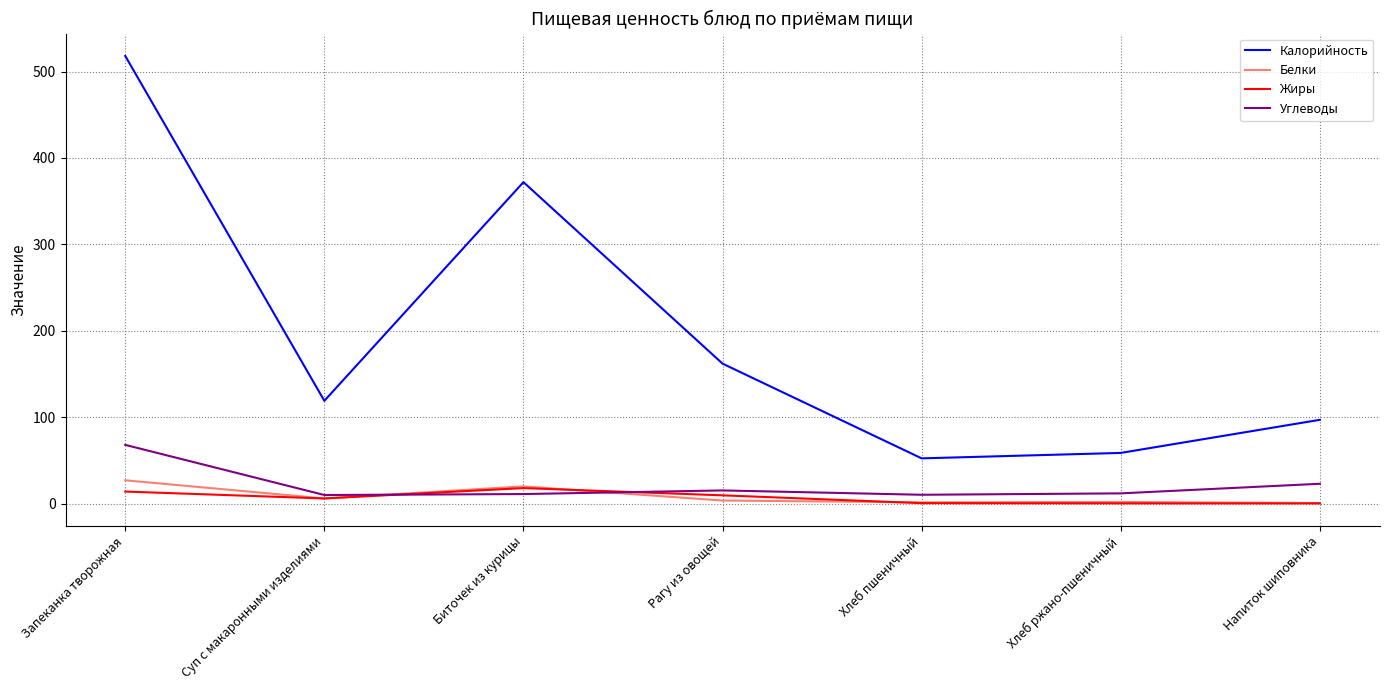

At how many categories does at least one series exceed 332?

2